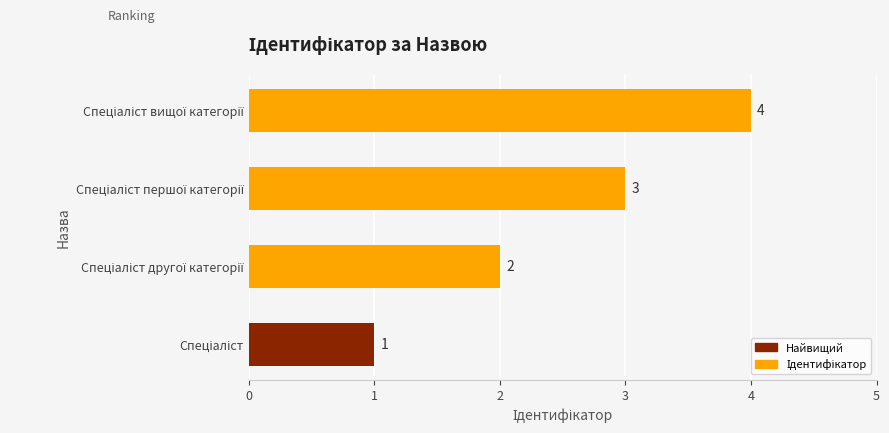

Does the chart contain stacked bars?

No